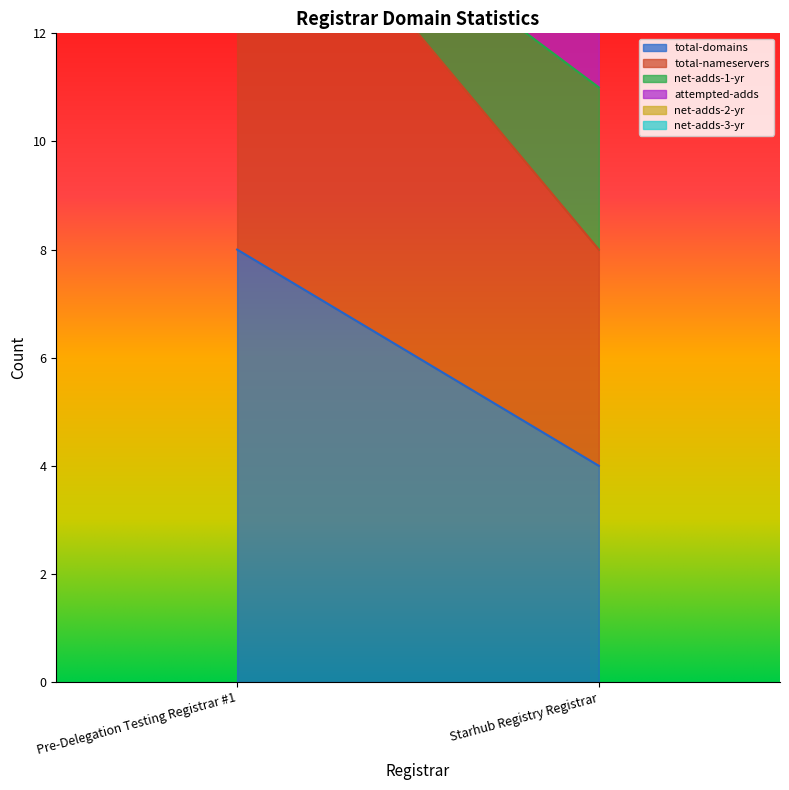

How many lines are shown in the chart?

6